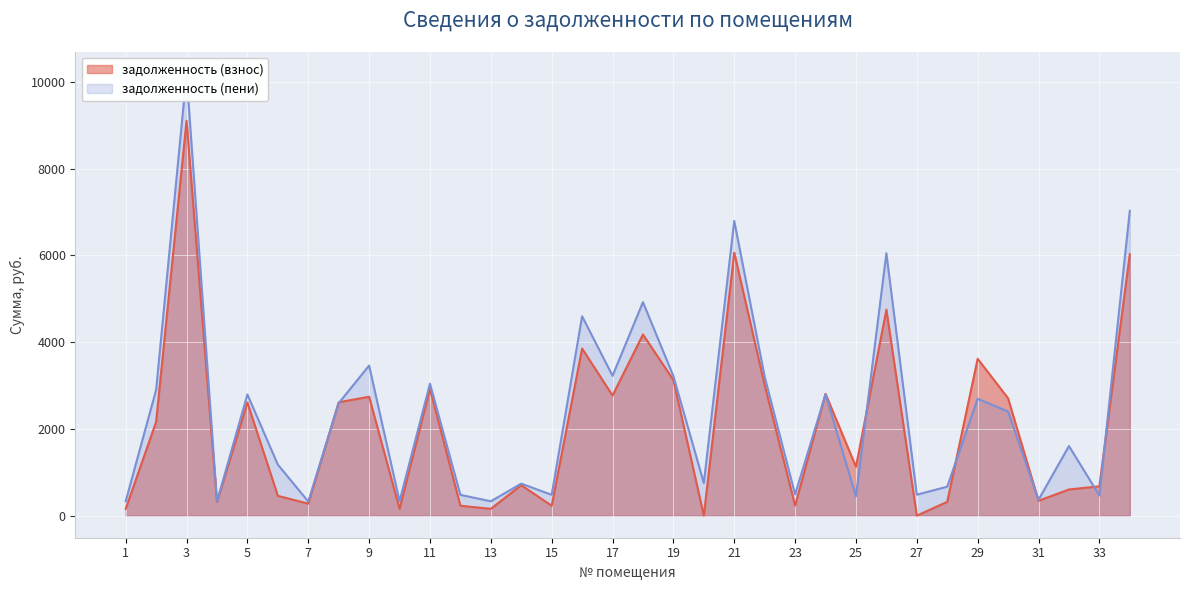

What is the value of the задолженность (пени) point at the 18th from the left?

4921.6